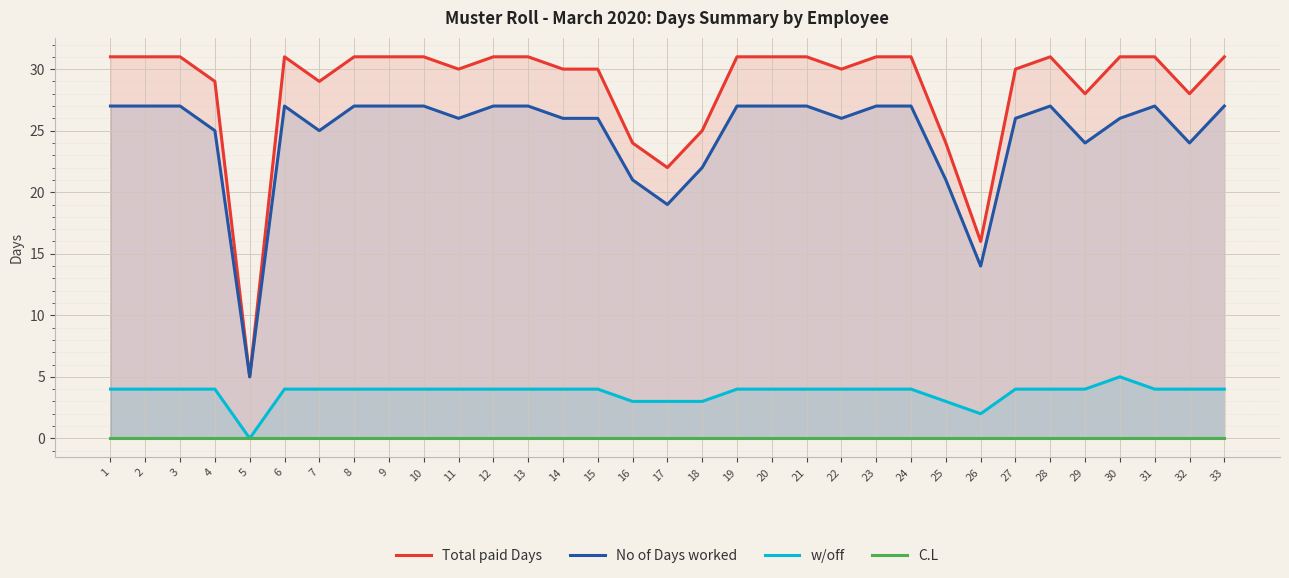

What is the sum of the Total paid Days values at 18 and 3?

56